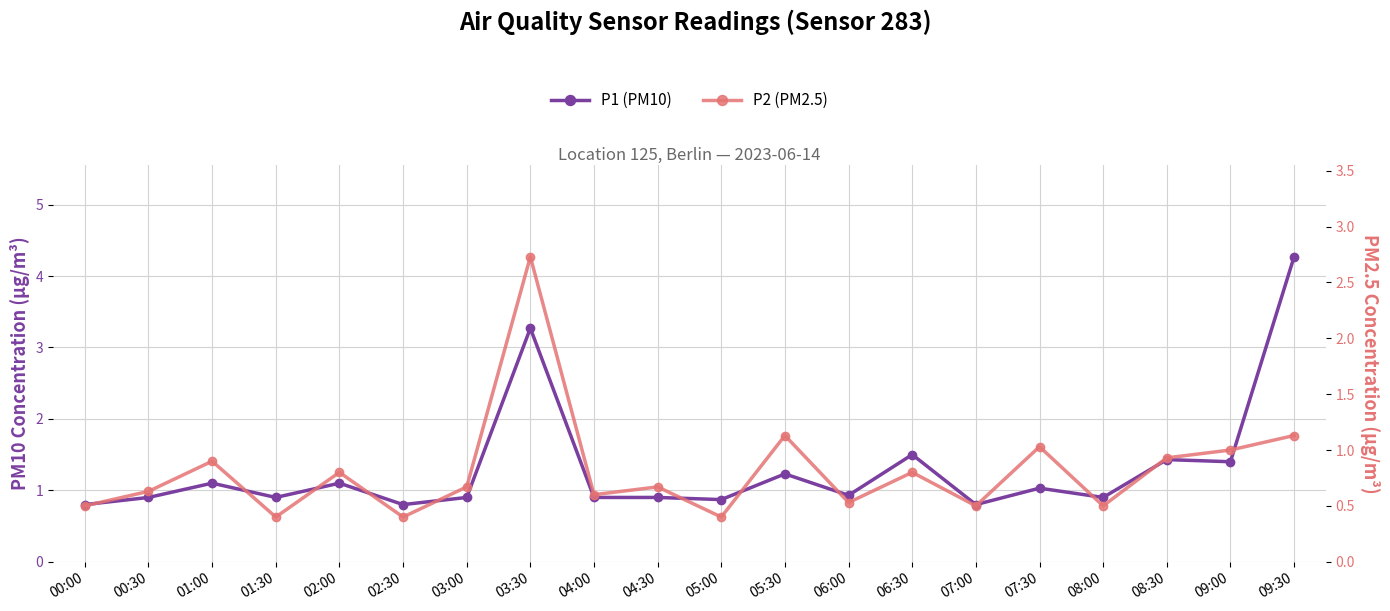

What is the difference between the P2 (PM2.5) values at 00:00 and 06:30?

0.3